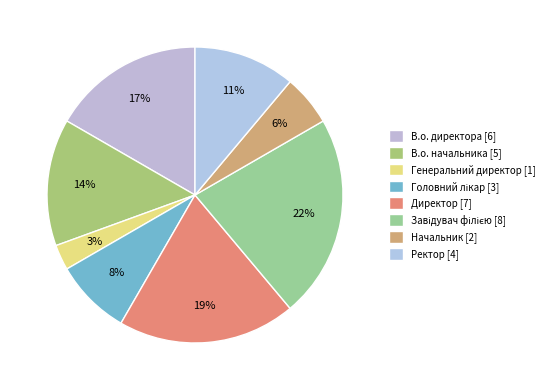

Which slice is the smallest?

Генеральний директор